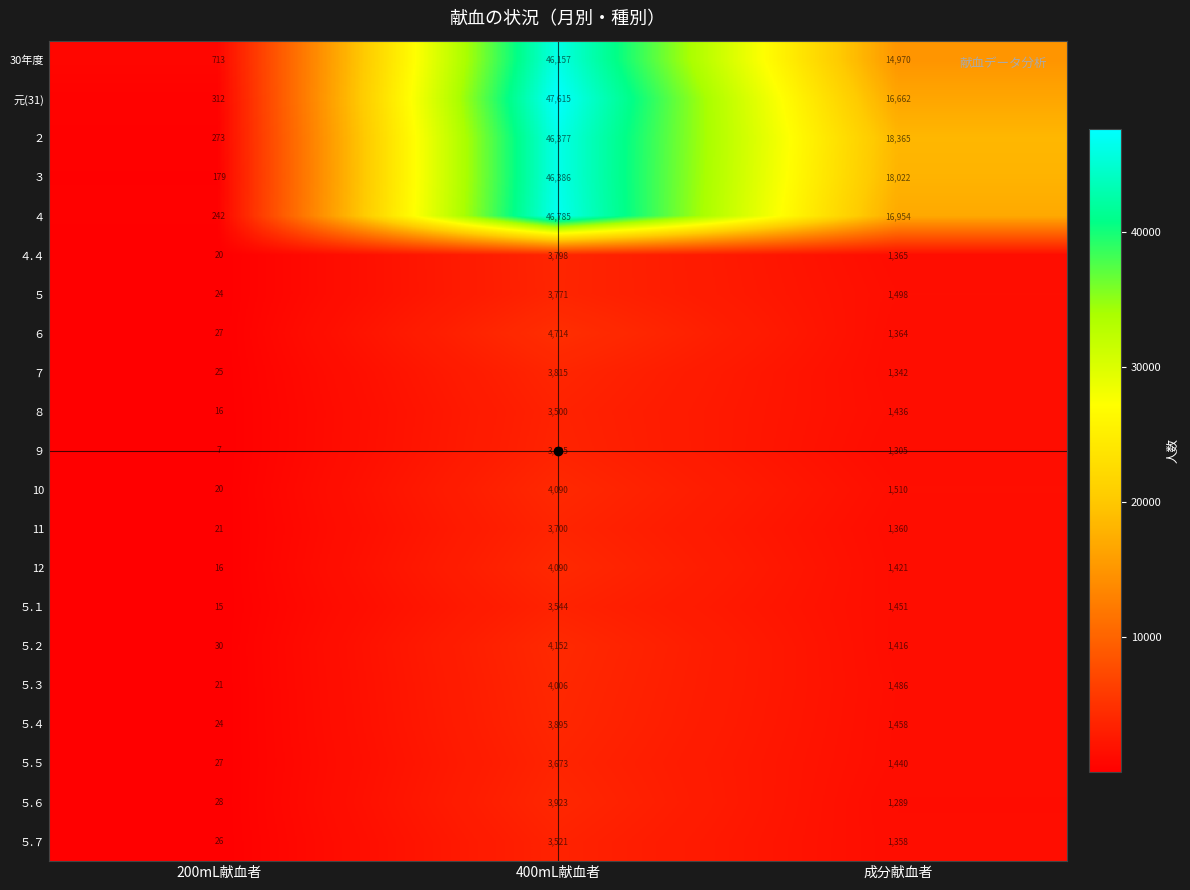

What is the minimum value shown in the chart?

7